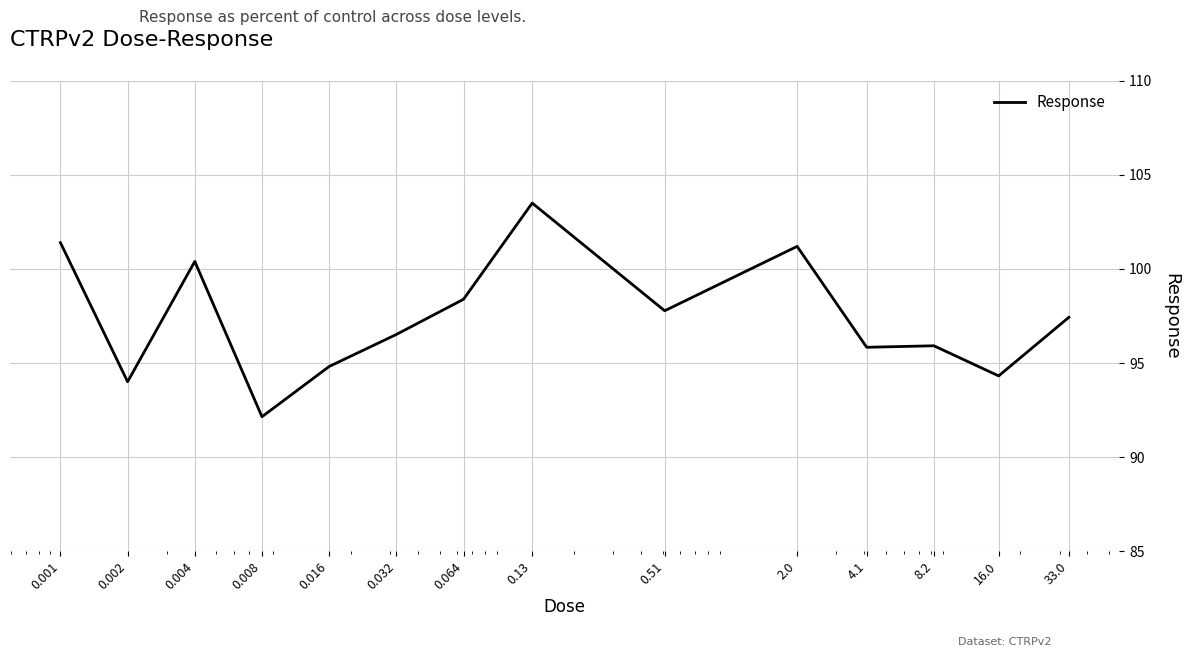

What is the smallest value displayed?

92.2